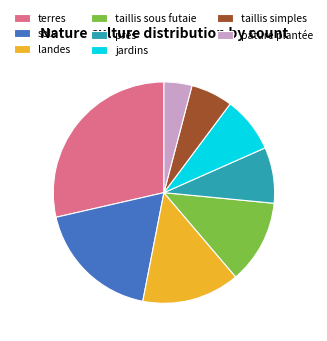

Which slice is the smallest?

pâture plantée